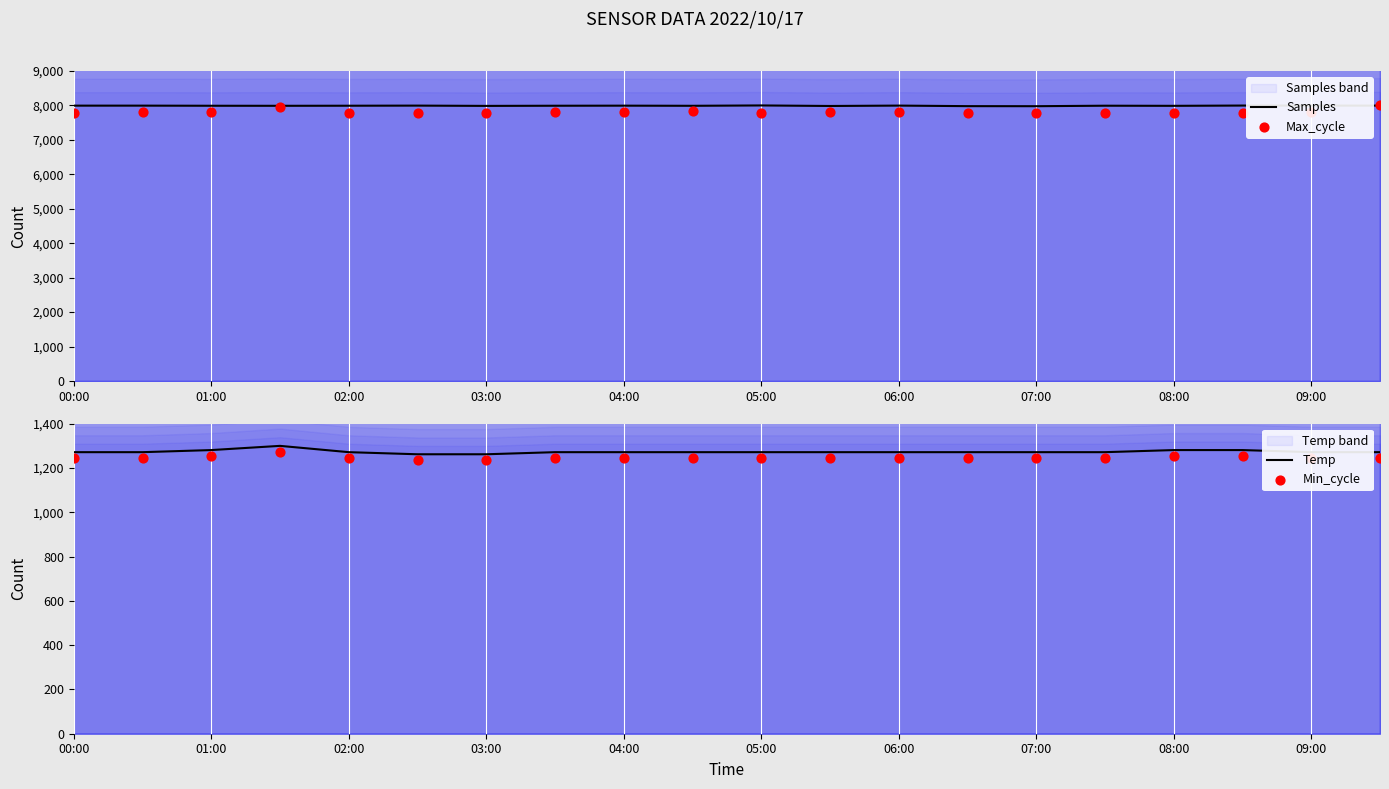

What are all the series names shown in the legend?

Samples, Max_cycle, Temp, Min_cycle